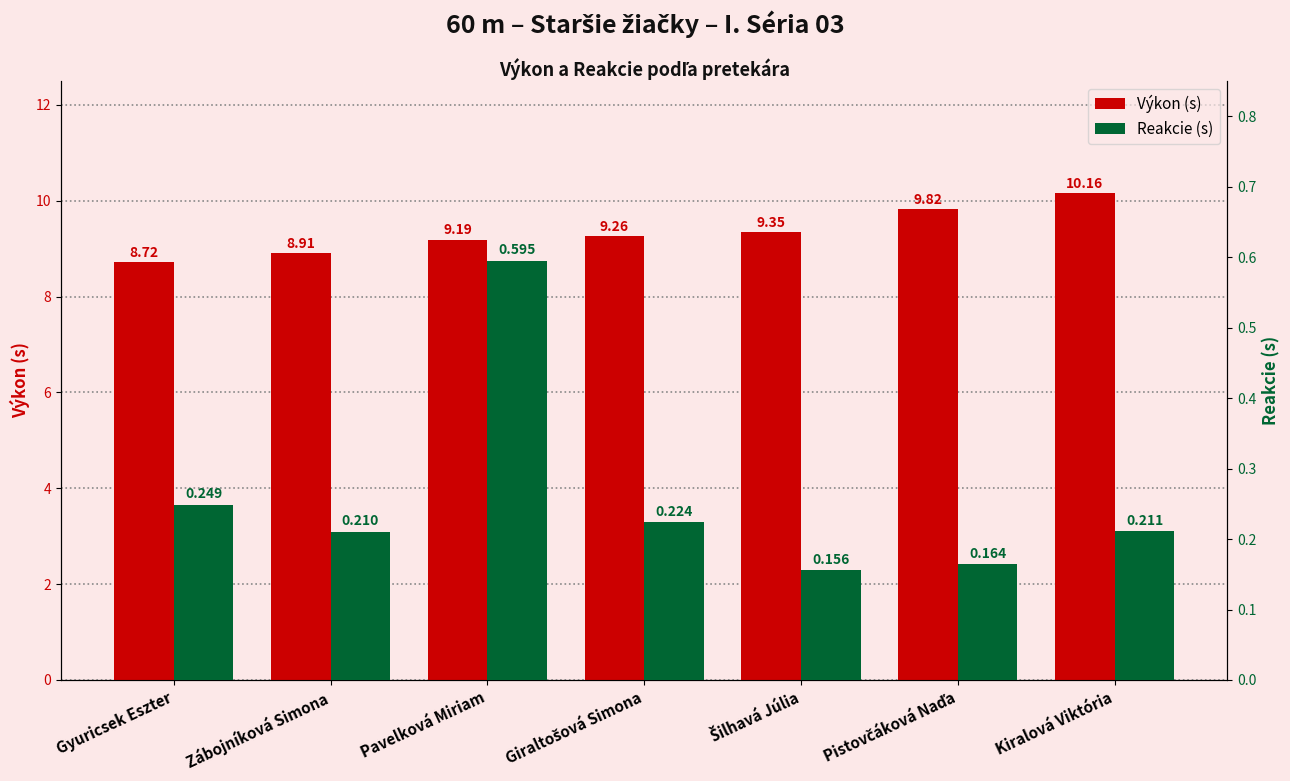

List the labels in order of Reakcie (s) value, smallest first.

Šilhavá Júlia, Pistovčáková Naďa, Zábojníková Simona, Kiralová Viktória, Giraltošová Simona, Gyuricsek Eszter, Pavelková Miriam